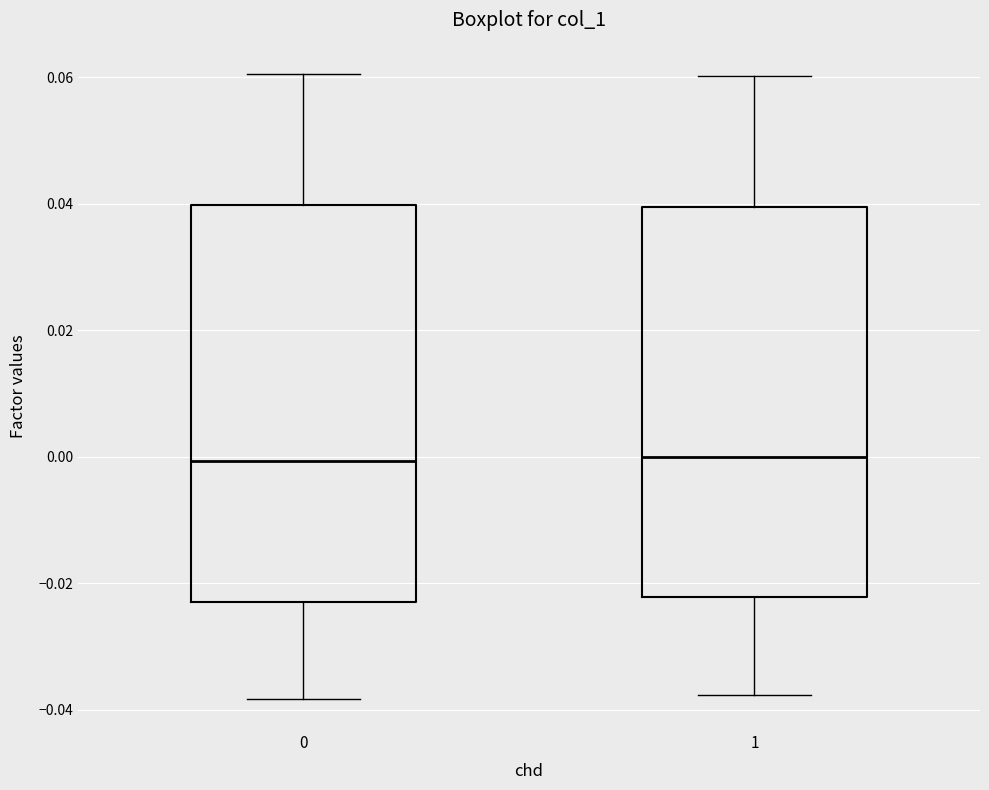

Reading left to right, transcribe this box plot: for each box, give where its median line is, the range the box spans, and where its two whiskers end, as read against the y-axis. The values are not printed on the chart, so give them approximately, as read against the axis.

0: median 0.000, box -0.022 to 0.040, whiskers -0.038 to 0.060
1: median 0.000, box -0.022 to 0.040, whiskers -0.038 to 0.060